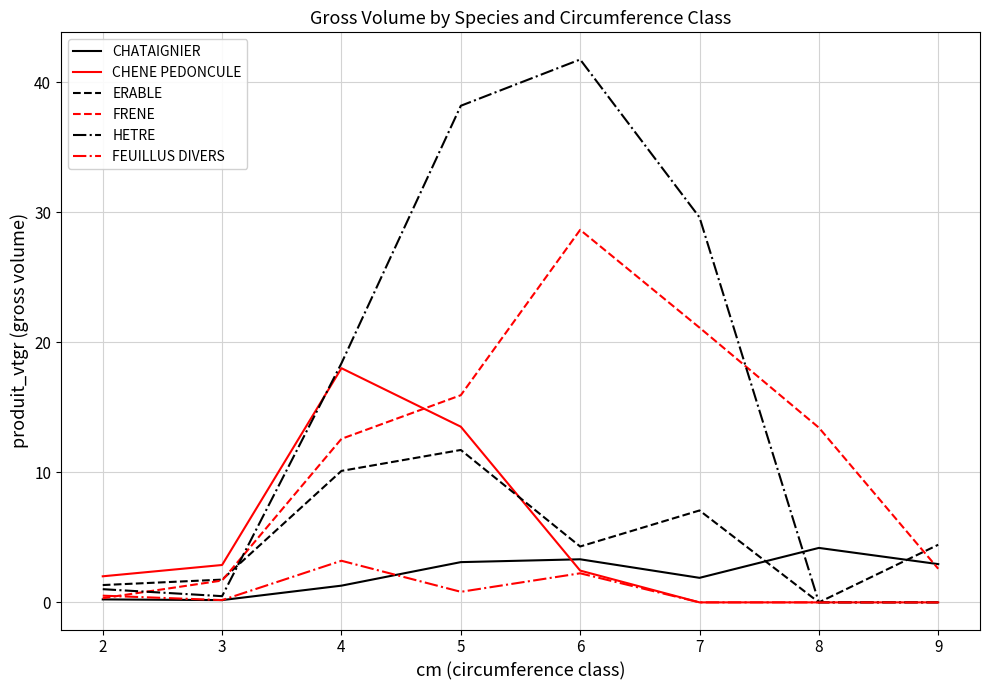

What is the difference between the second highest and minimum values in the FEUILLUS DIVERS series?

2.2